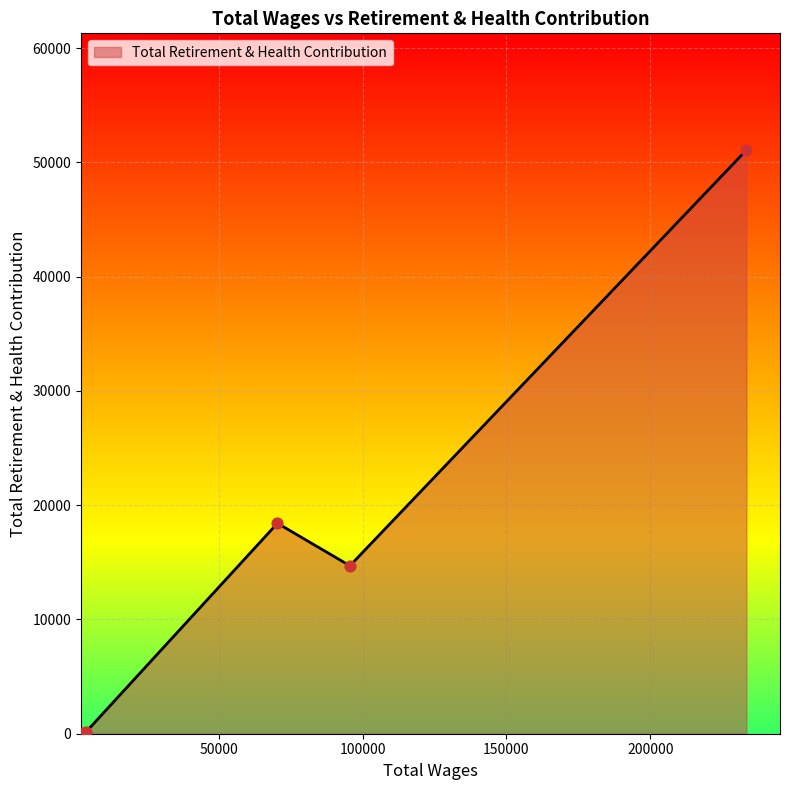

True or false: the data has more than 1 interior local peaks.

False